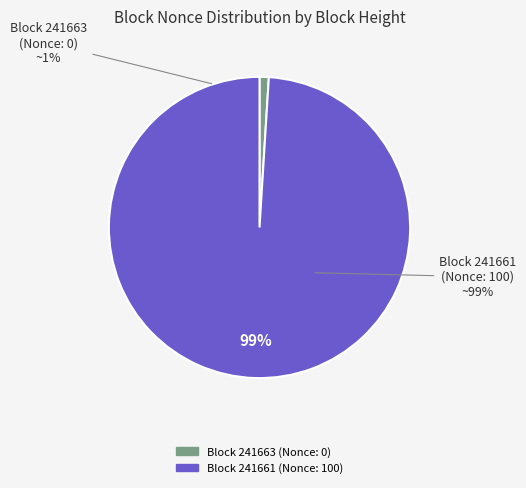

Which category has the smallest portion of the pie?

241663